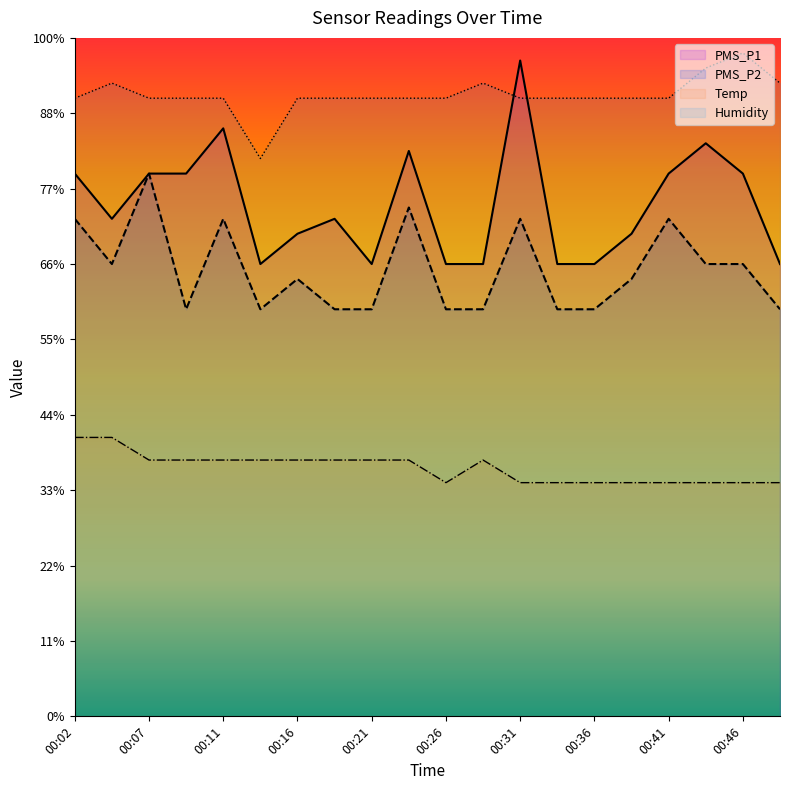

Rank the series by their maximum value, from lowest to highest.

Temp, PMS_P2, PMS_P1, Humidity